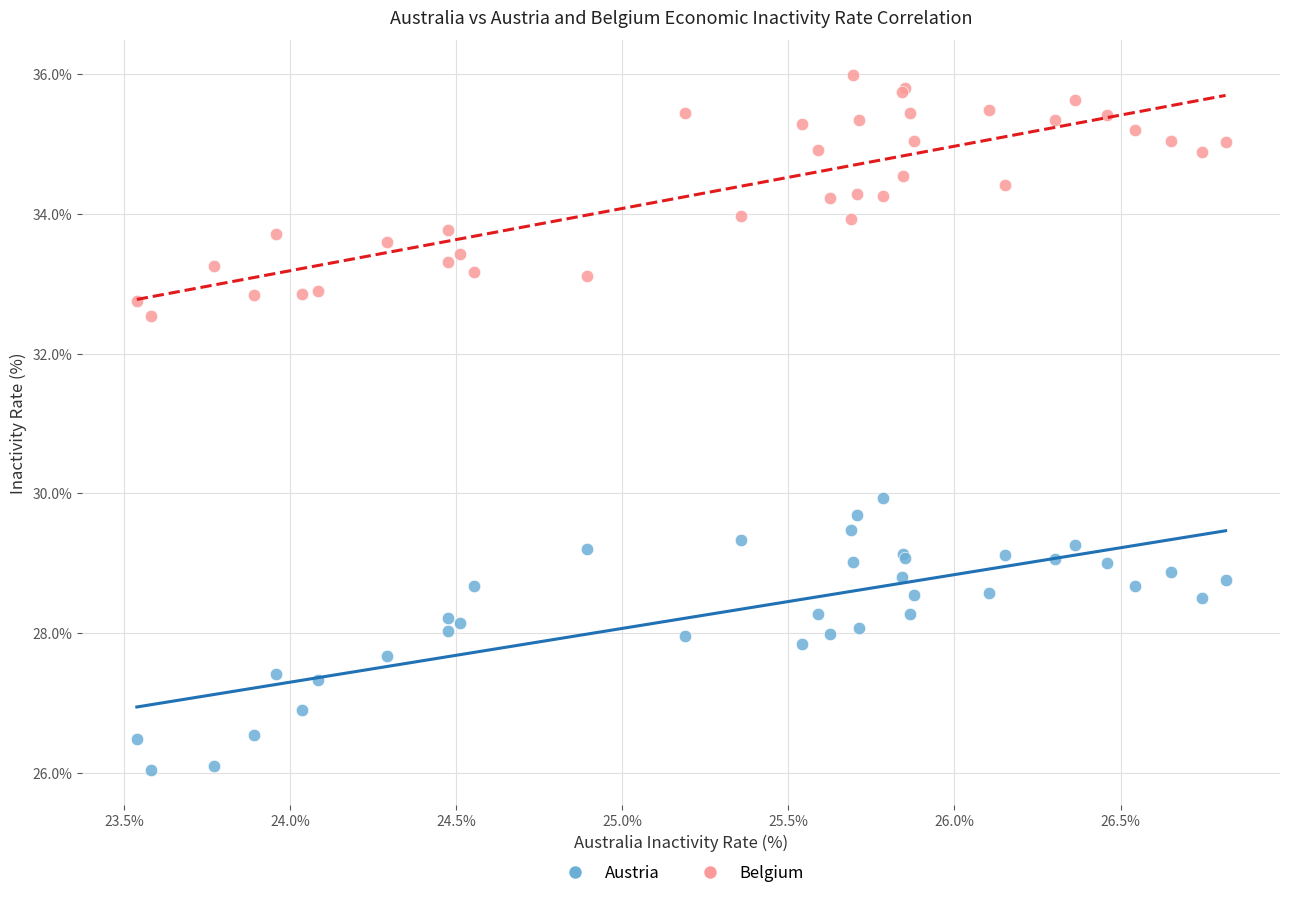

What are all the series names shown in the legend?

Austria, Belgium